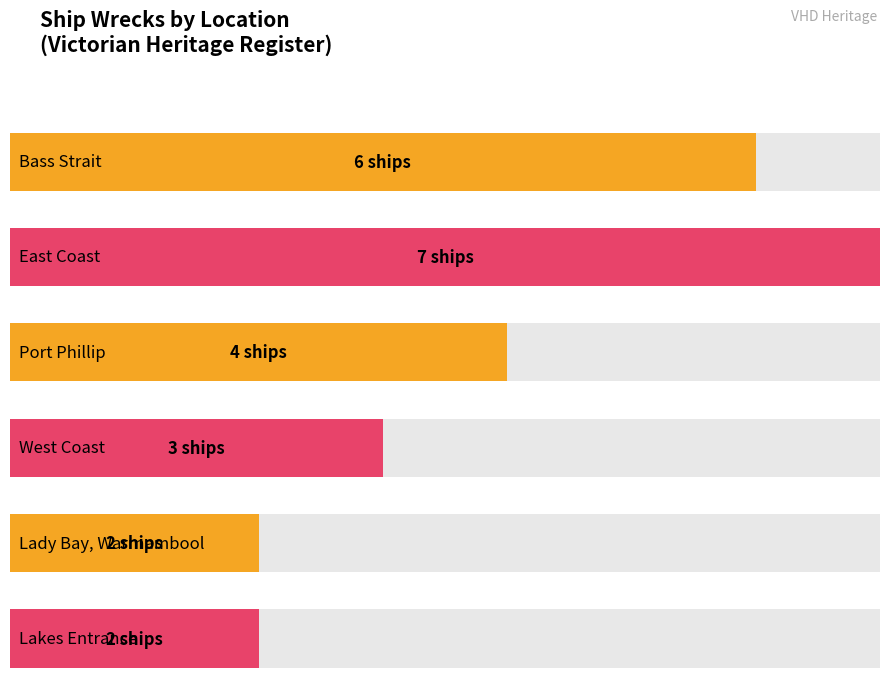

How many values exceed 2?

4